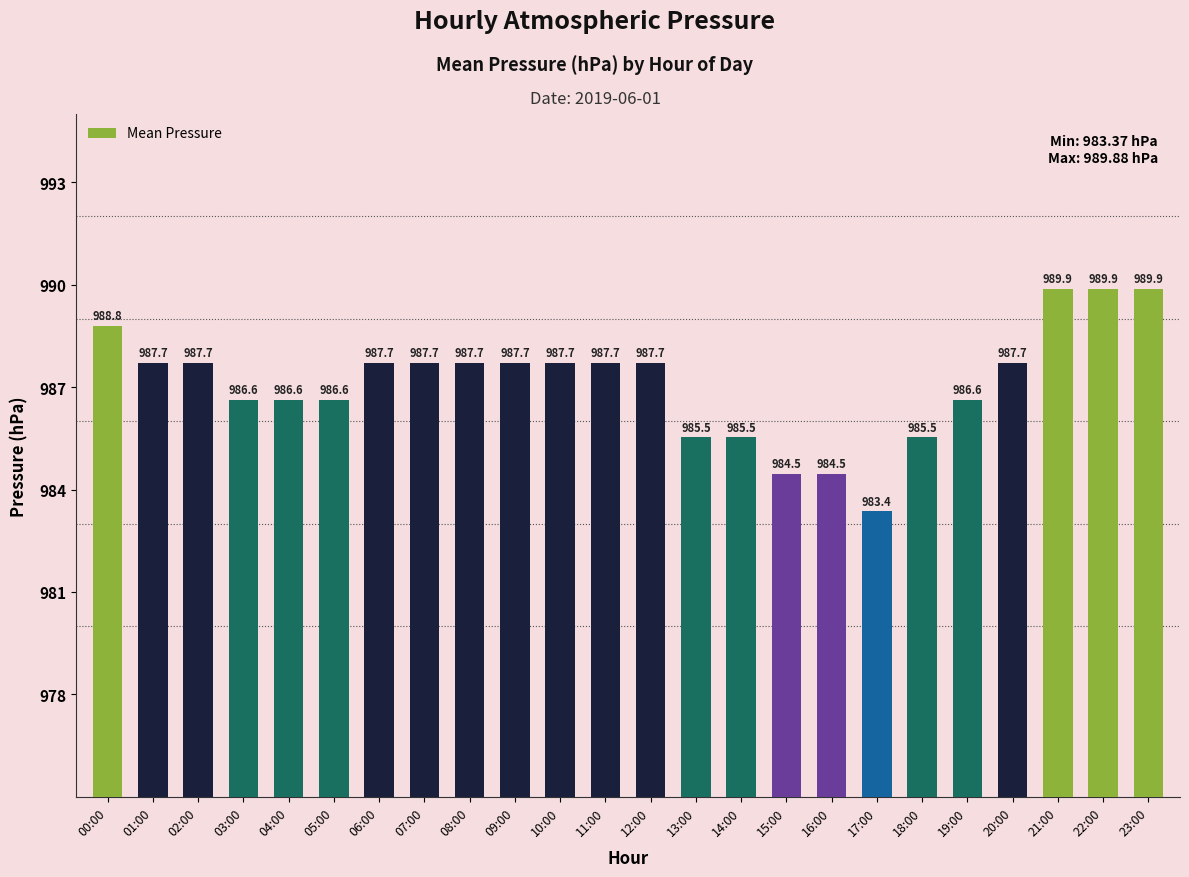

What position from the left is 09:00?

10